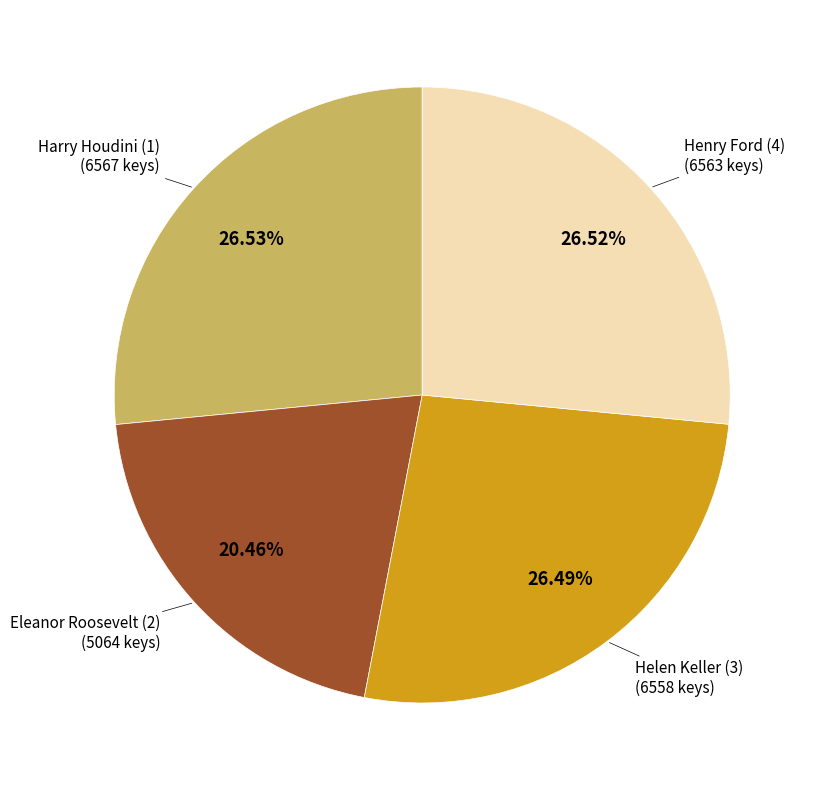

Is there a majority slice in this chart?

No